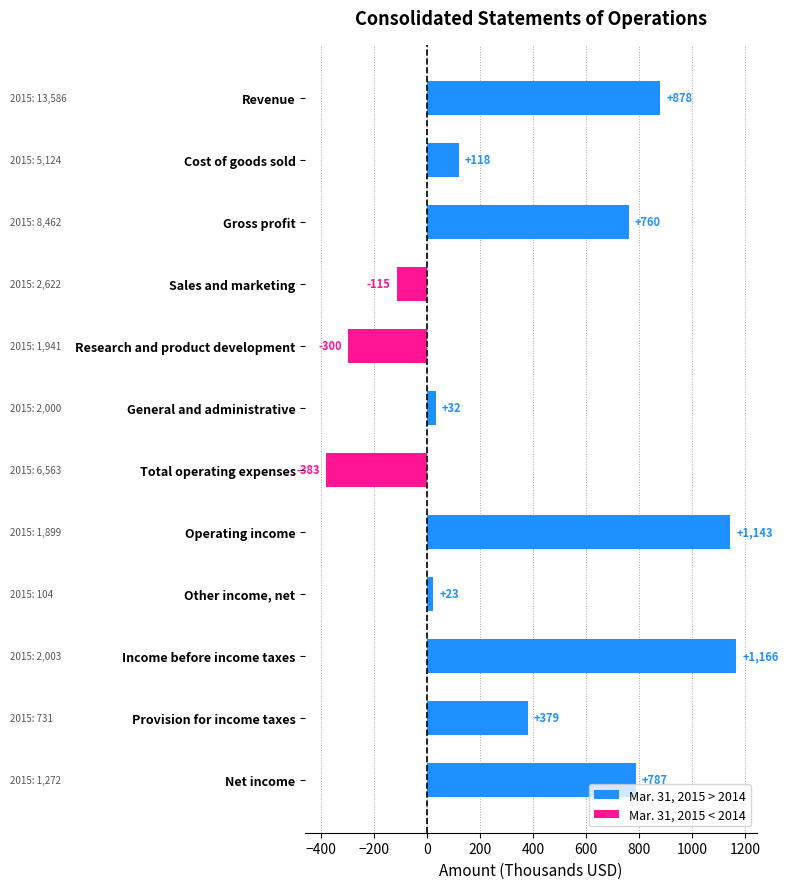

The chart shows a value of 379 at Provision for income taxes. True or false?

True